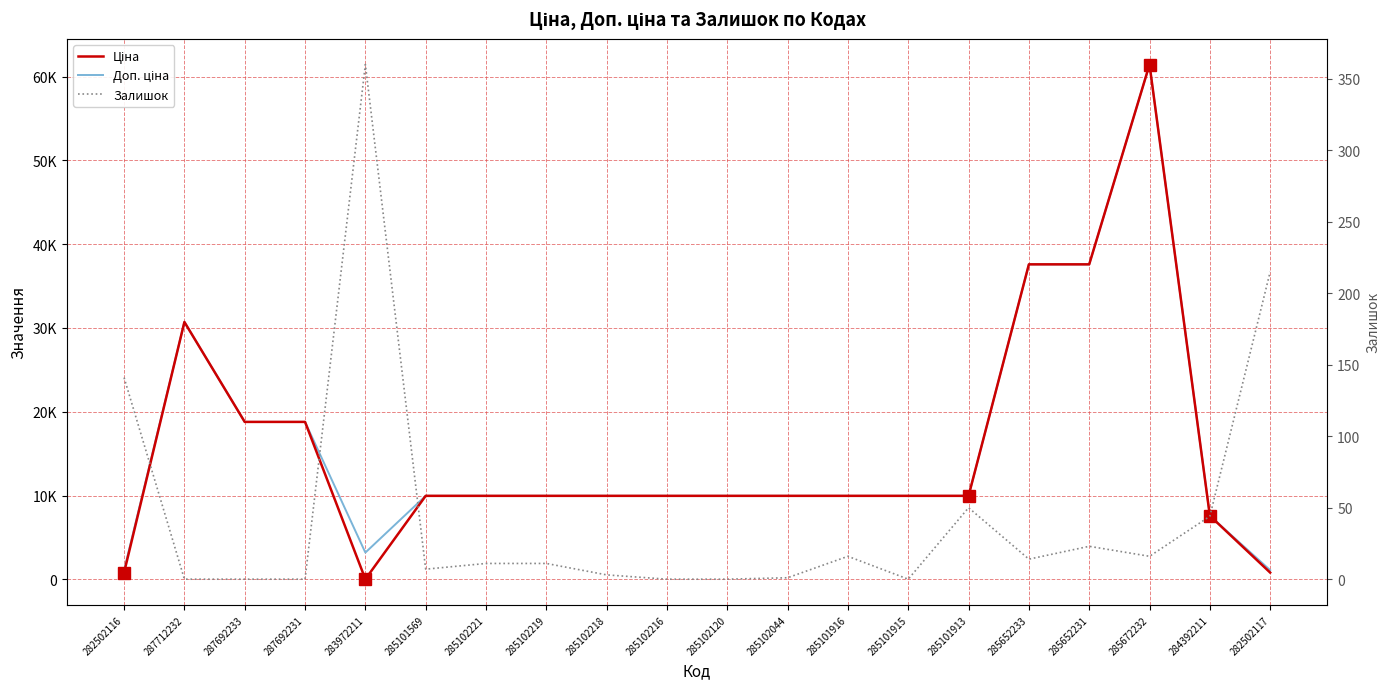

What is the difference between the maximum and minimum values in the Залишок series?

360.0